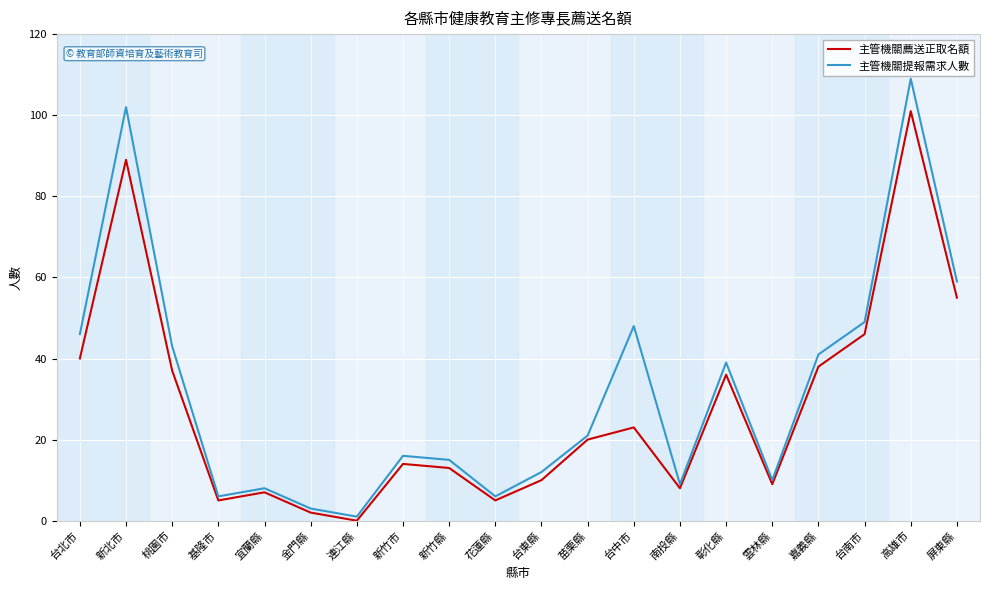

True or false: 主管機關提報需求人數 has a value of 76 at 桃園市.

False